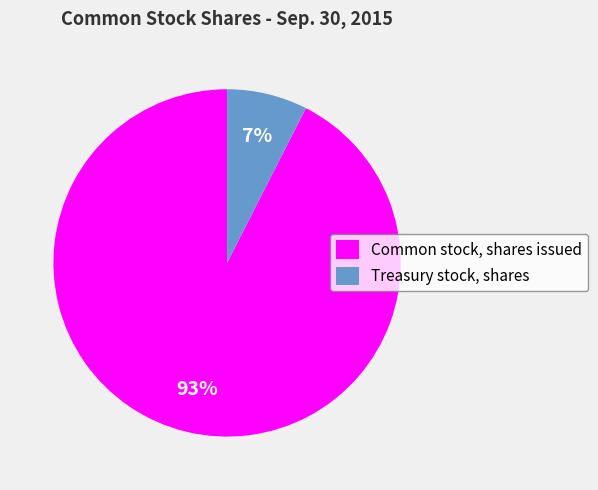

Between Treasury stock, shares and Common stock, shares issued, which is larger?

Common stock, shares issued